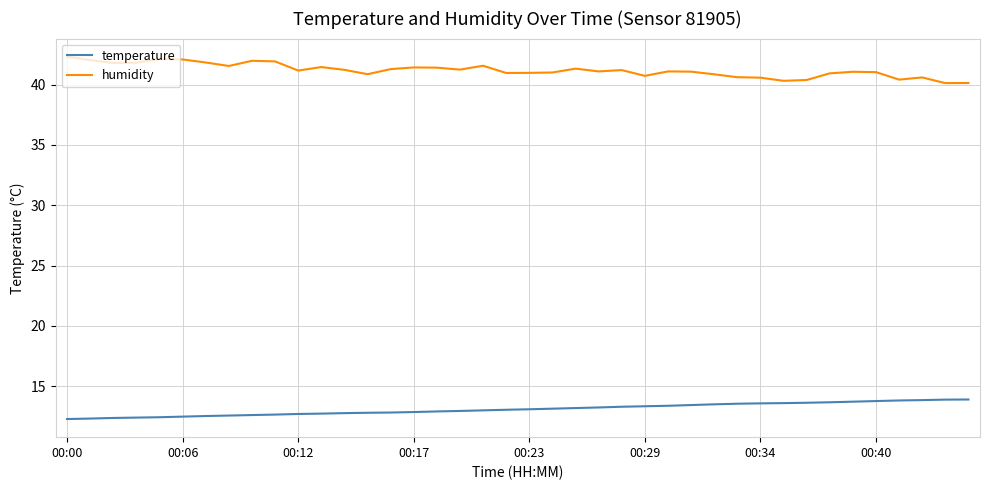

What is the difference between the maximum and minimum values in the temperature series?

1.6